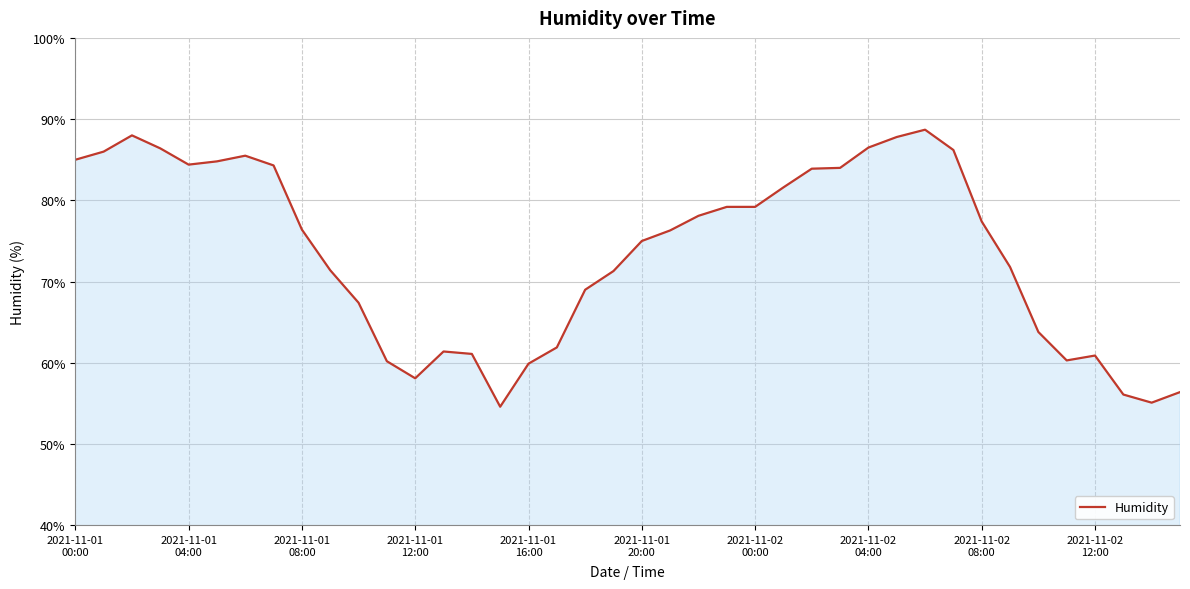

What is the difference between the maximum and minimum values?

34.1